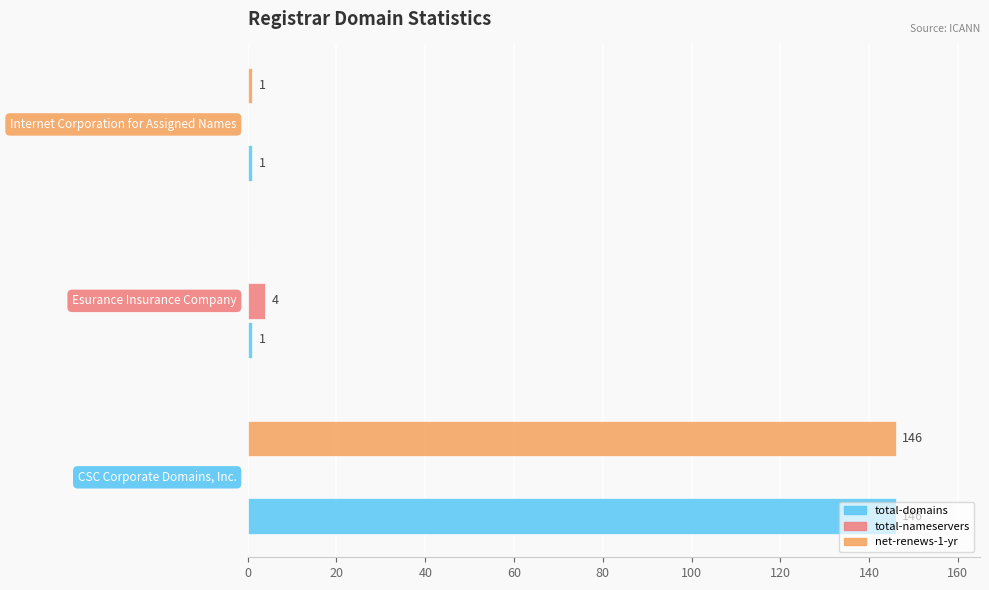

What is the sum of all total-domains values?

148